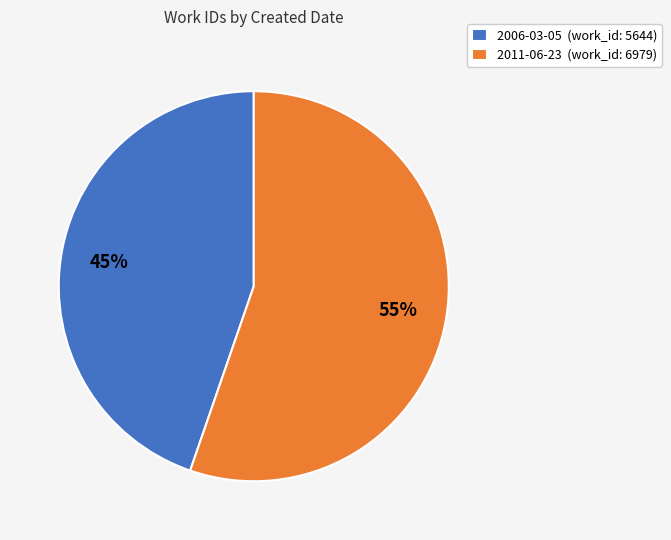

Is the sum of 2006-03-05 (work_id: 5644) and 2011-06-23 (work_id: 6979) greater than half?

Yes